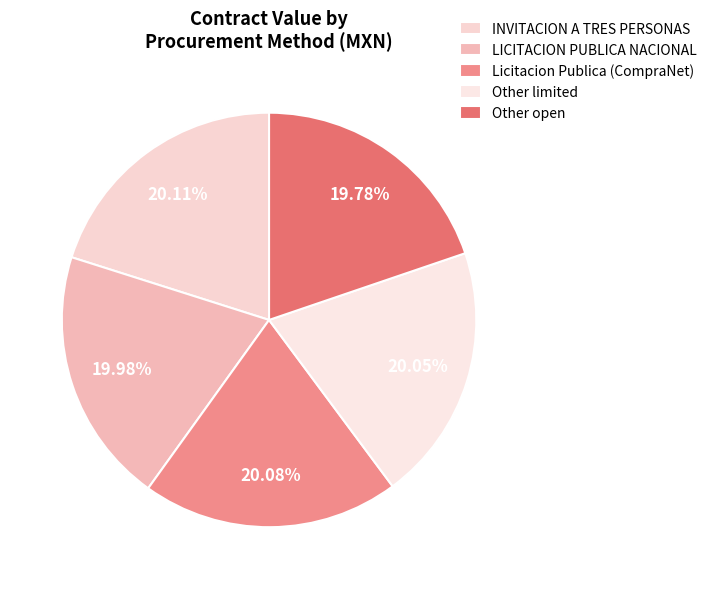

Which slice is the largest?

INVITACION A TRES PERSONAS